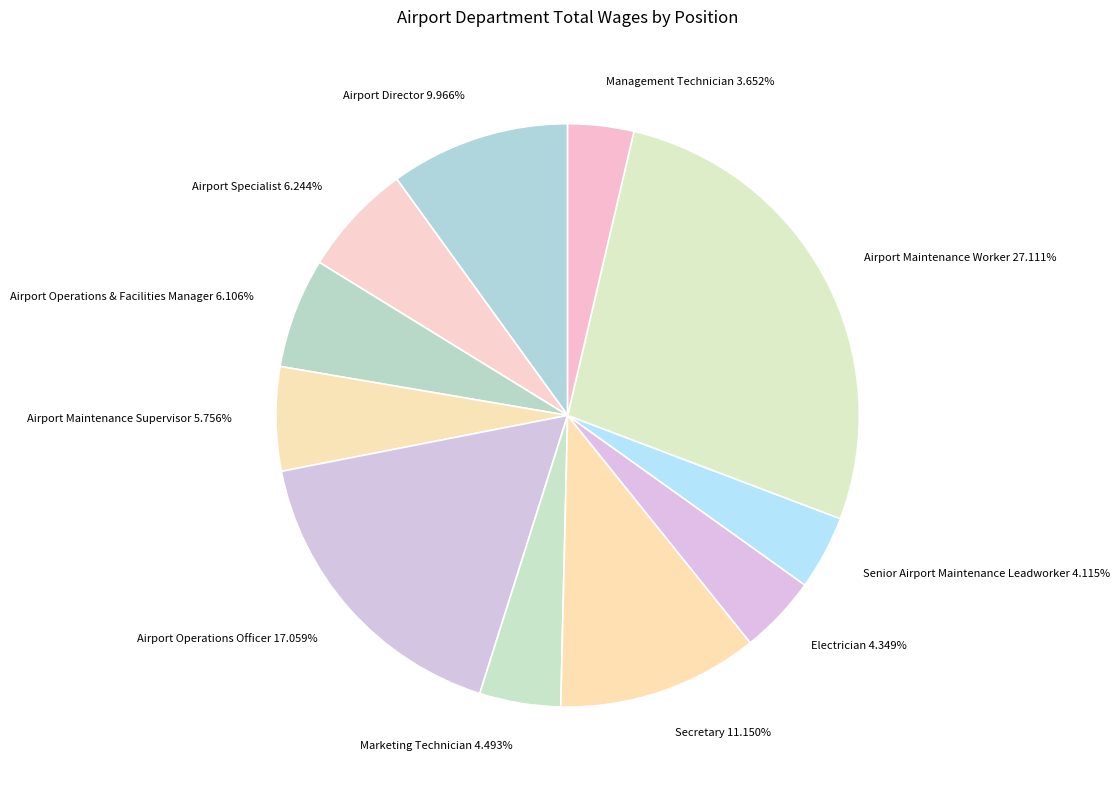

Approximately how many times larger is the value at Airport Maintenance Worker compared to Airport Operations Officer?

1.6